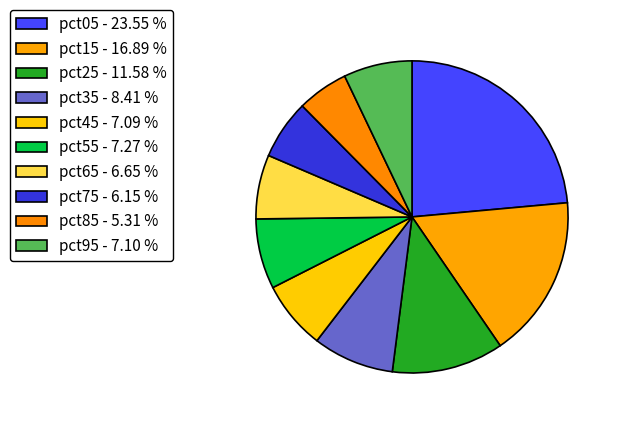

How many segments does this pie chart have?

10